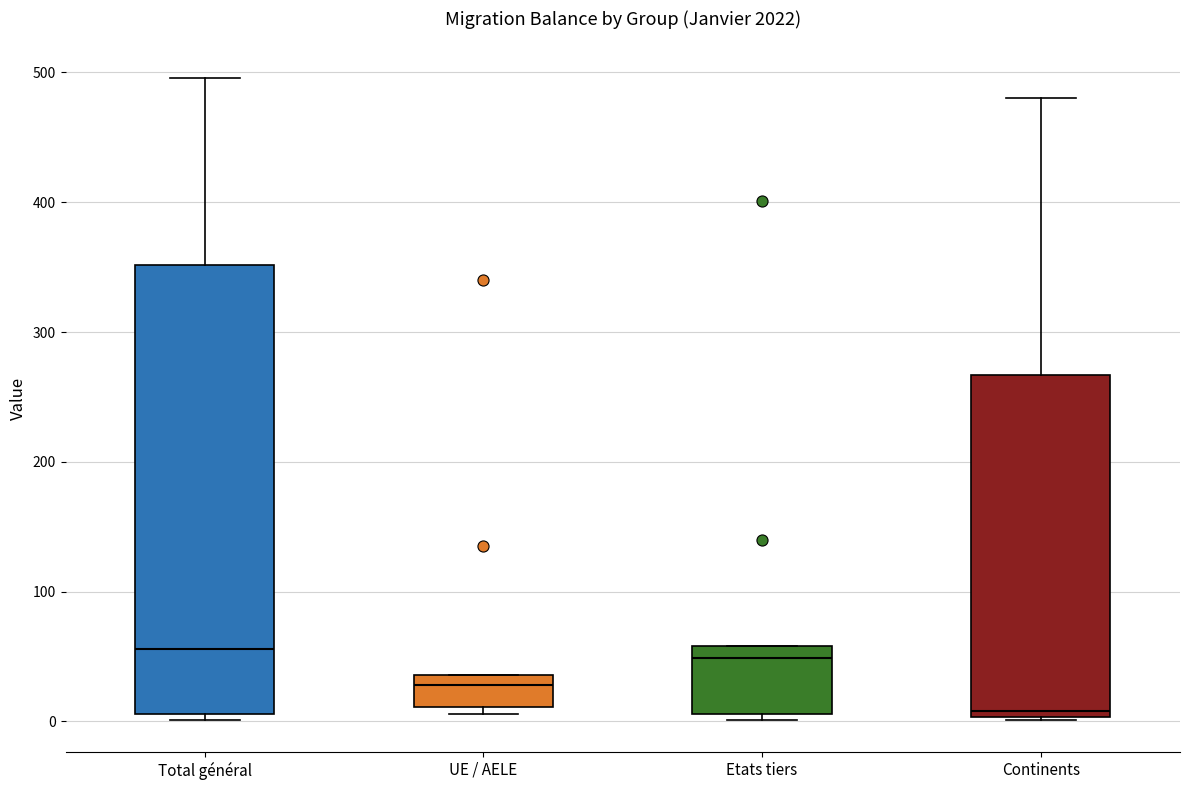

Reading left to right, transcribe this box plot: for each box, give where its median line is, the range the box spans, and where its two whiskers end, as read against the y-axis. The values are not printed on the chart, so give them approximately, as read against the axis.

Total général: median 60, box 10 to 350, whiskers 0 to 500
UE / AELE: median 30, box 10 to 40, whiskers 10 (just below the box's lower edge) to 40
Etats tiers: median 50, box 10 to 60, whiskers 0 to 60
Continents: median 10, box 0 to 270, whiskers 0 to 480